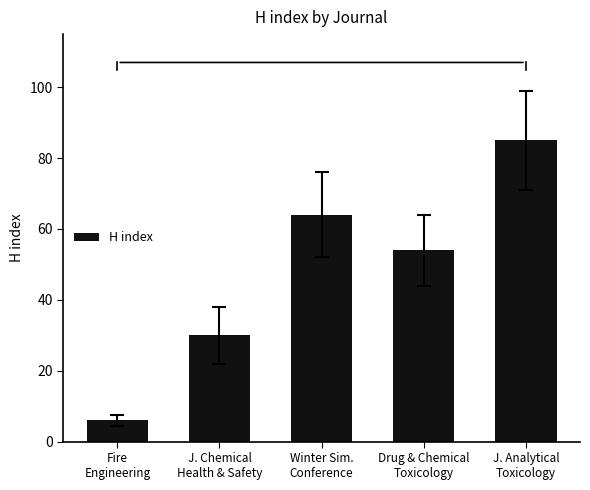

What is the sum of all values?

239